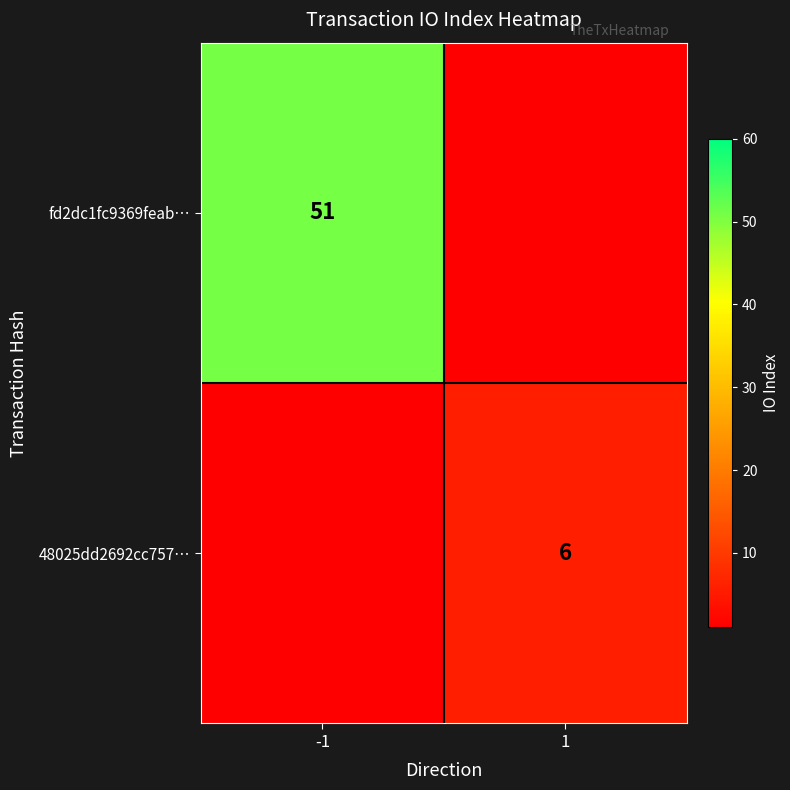

At which category does the chart reach its minimum across all series?

1